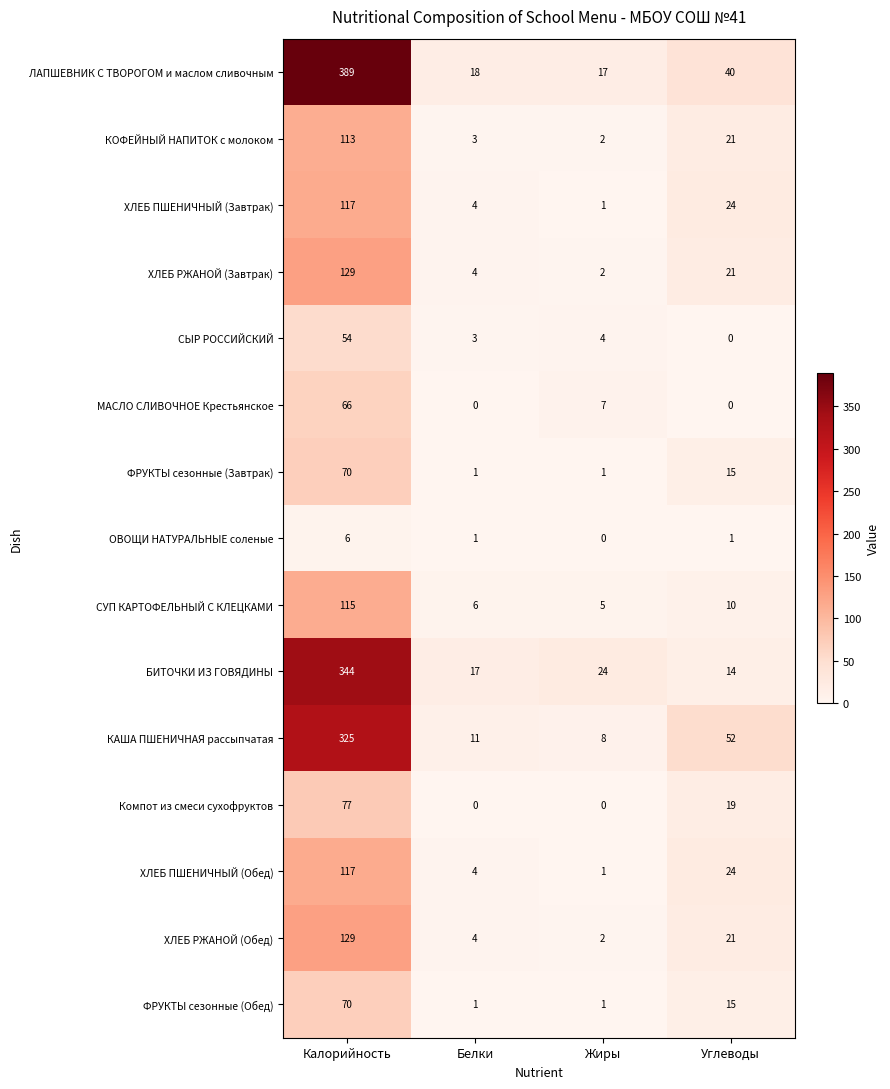

True or false: СУП КАРТОФЕЛЬНЫЙ С КЛЕЦКАМИ has a value of 6 at Белки.

True